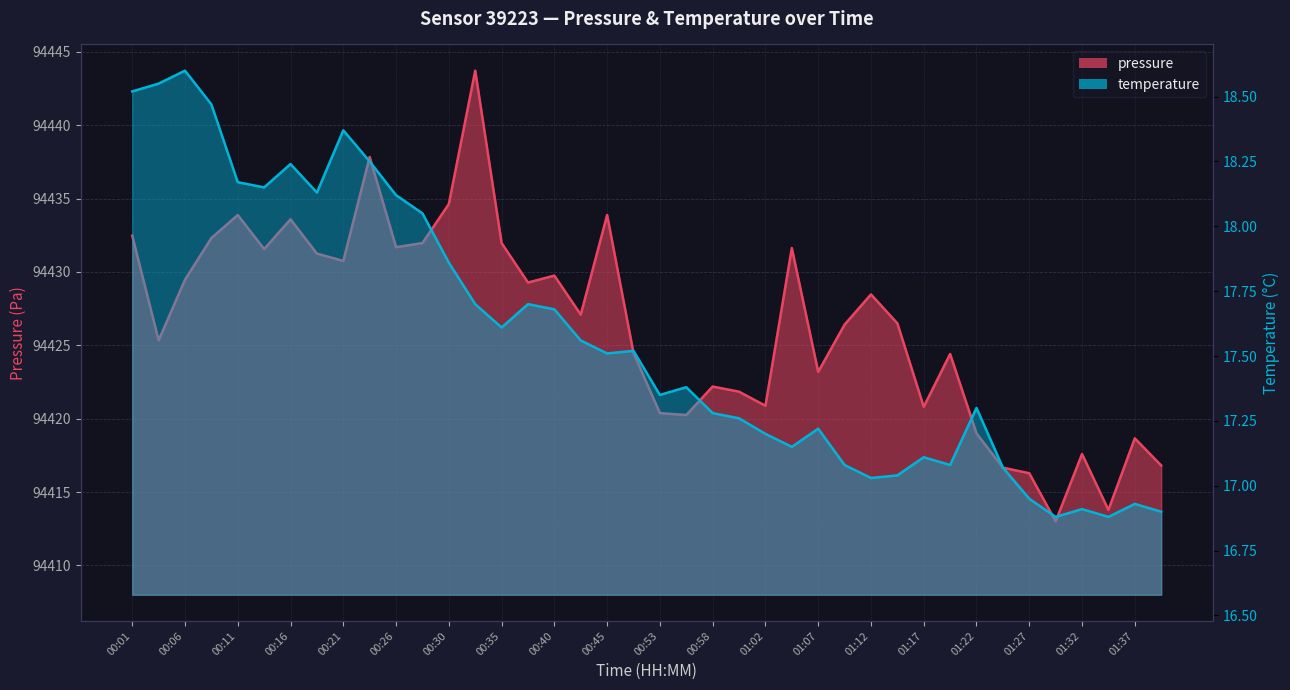

What is the label of the 25th point from the right?

00:38